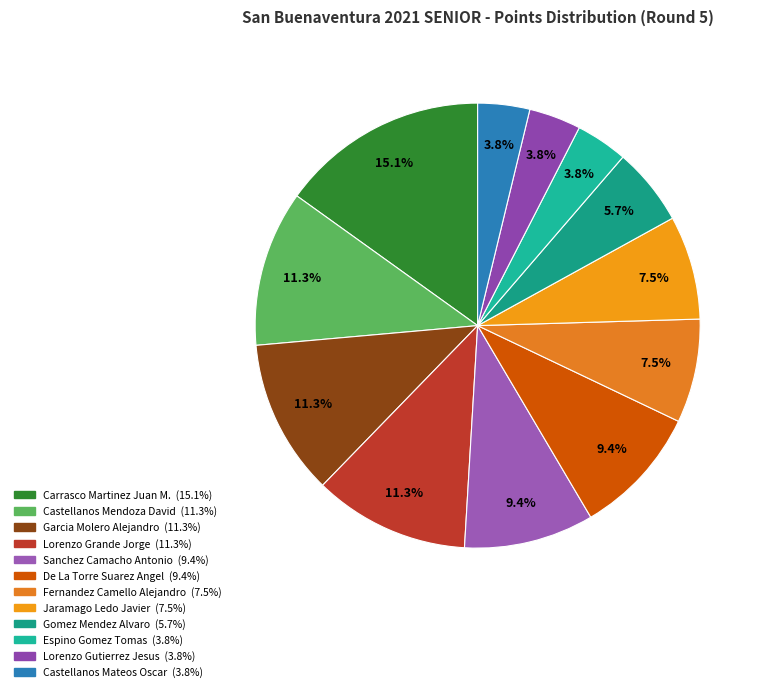

What percentage do Carrasco Martinez Juan M. and Gomez Mendez Alvaro together represent?

20.8%